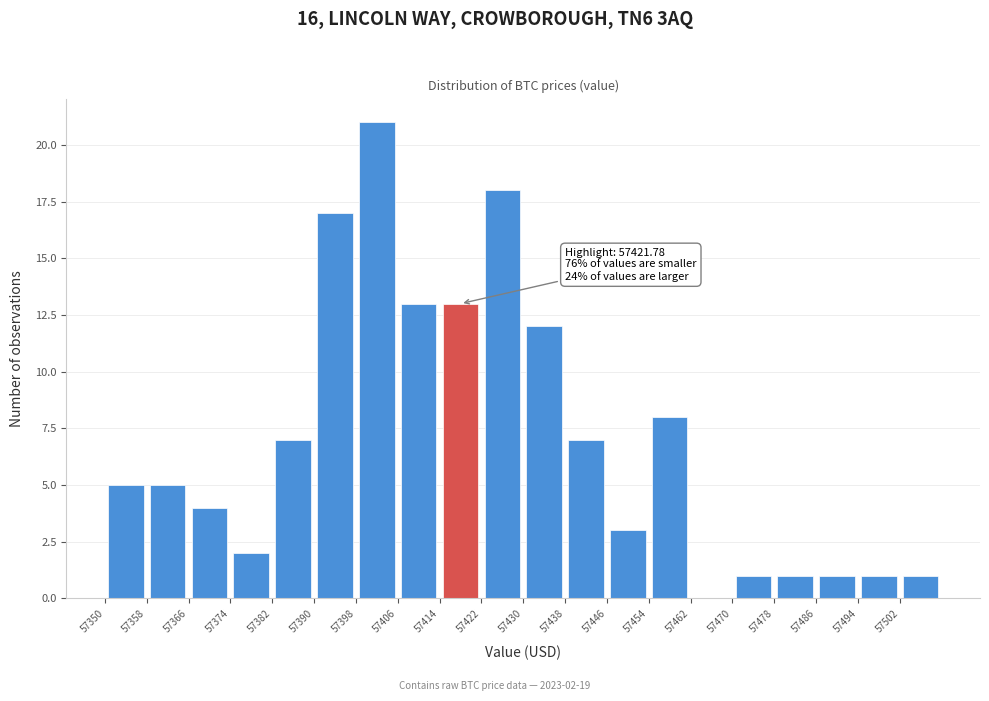

Over which range of the x-axis is the bar tallest?

57398 to 57406